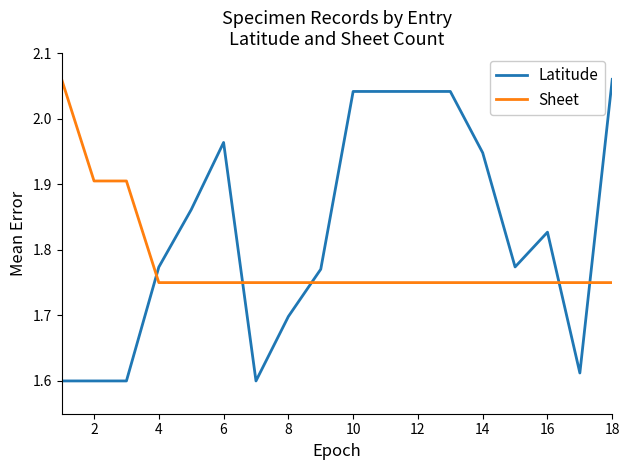

How many lines are shown in the chart?

2